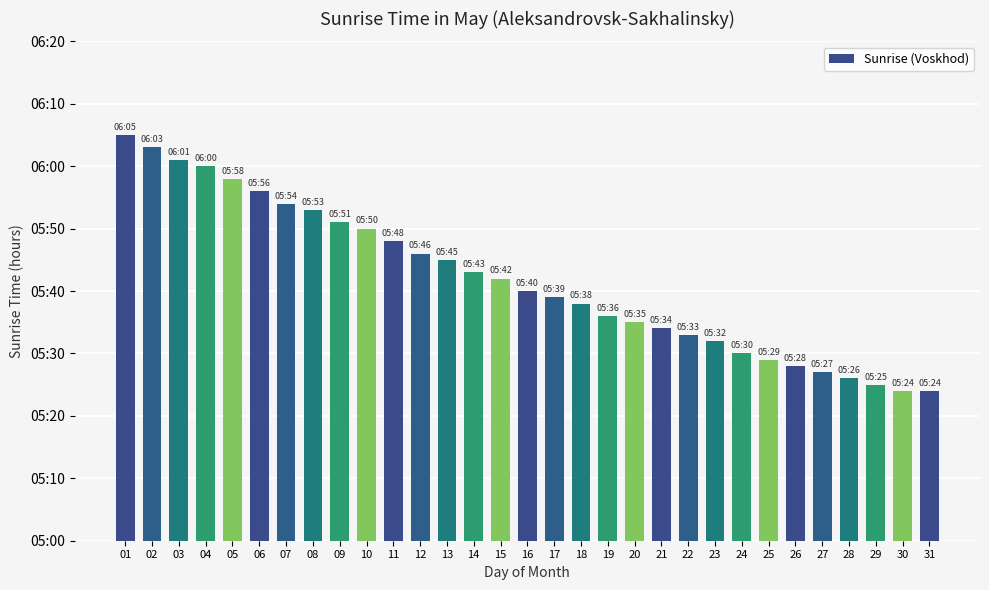

Is it true that the value at 16 is 340?

True